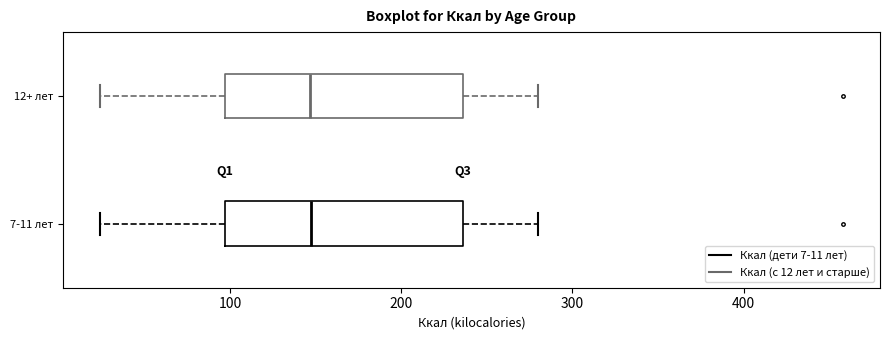

Where does the right whisker of the box for 12+ лет end on the x-axis? The values are not printed on the chart, so give them approximately, as read against the axis.

280